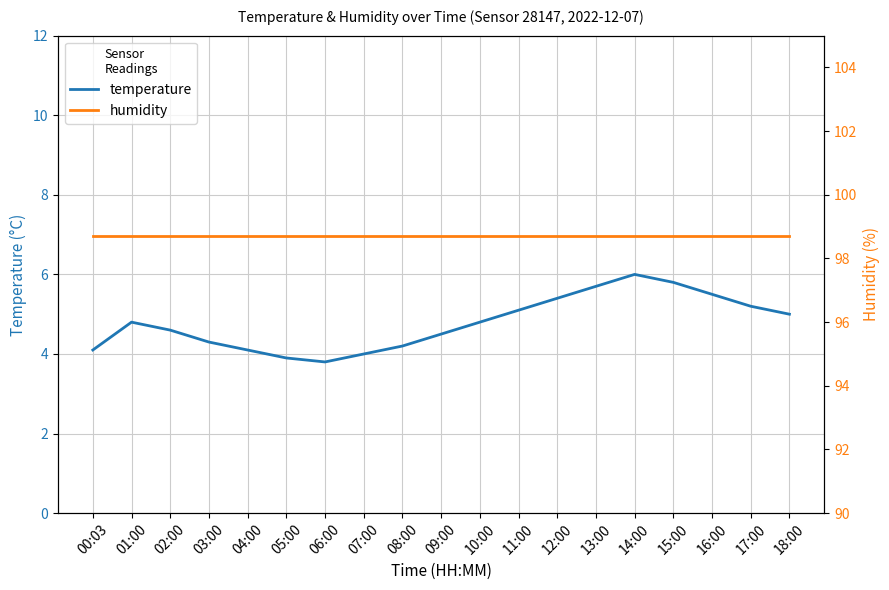

Which has a higher value, 16:00 or 04:00?

16:00